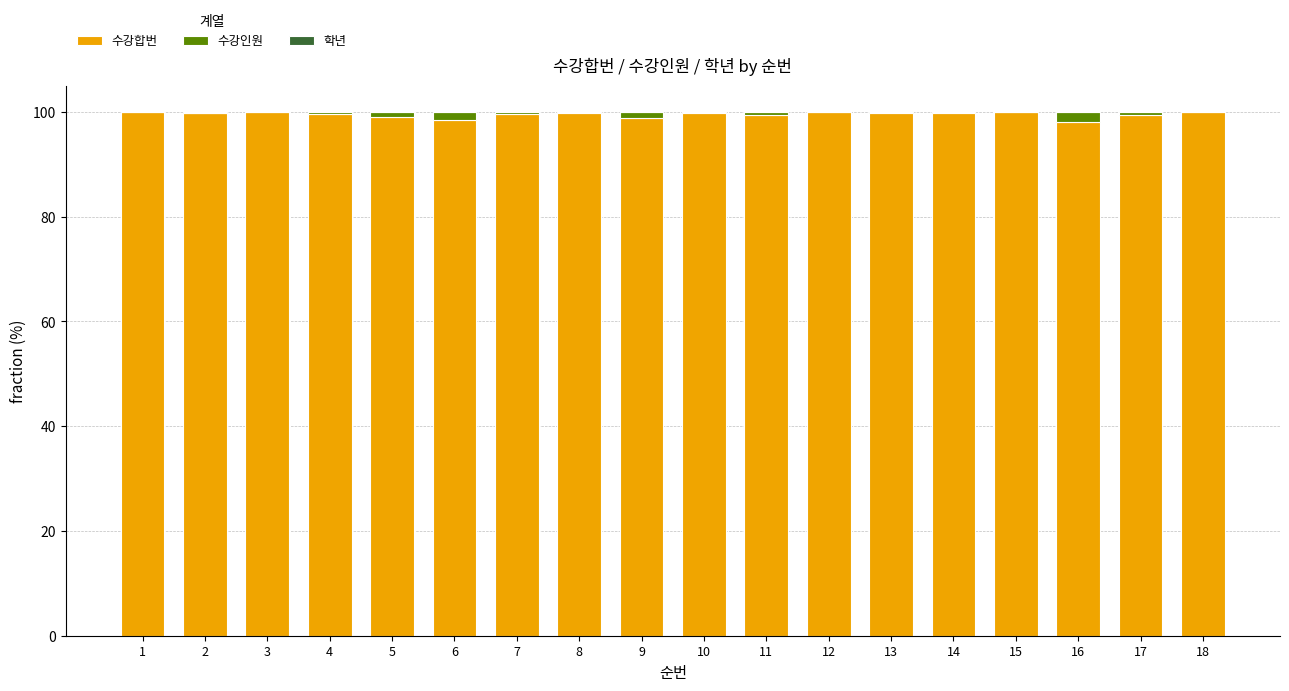

True or false: 수강합번 has a value of 134.6 at 10.

False